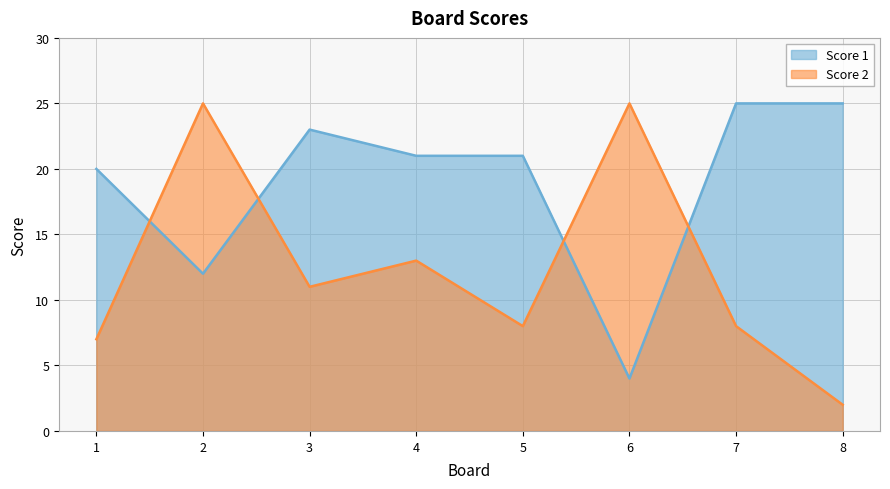

Reading left to right, what are all the values shown in this chart?

Score 1: 20	12	23	21	21	4	25	25
Score 2: 7	25	11	13	8	25	8	2